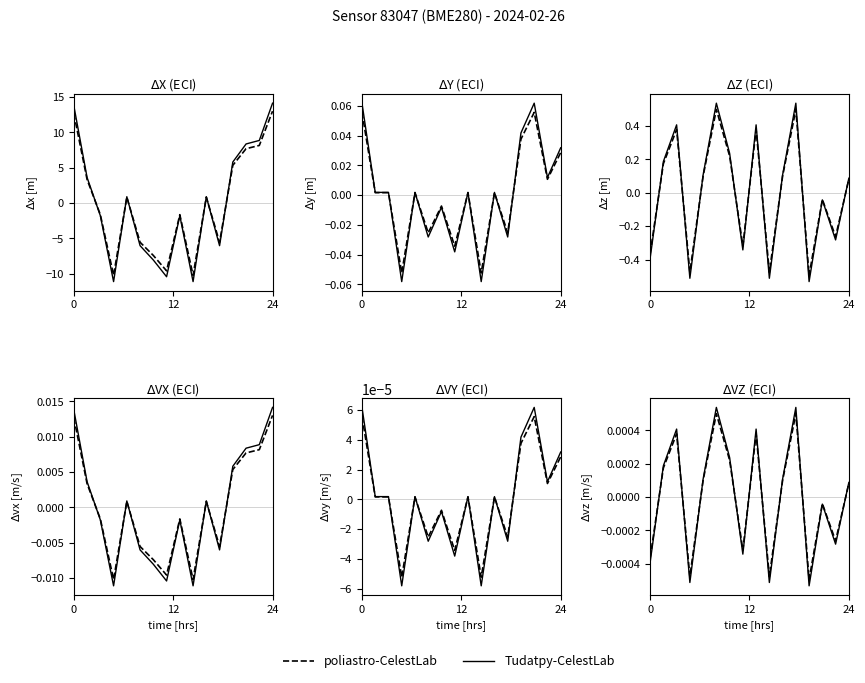

How many times do Tudatpy-CelestLab and poliastro-CelestLab cross each other?

9